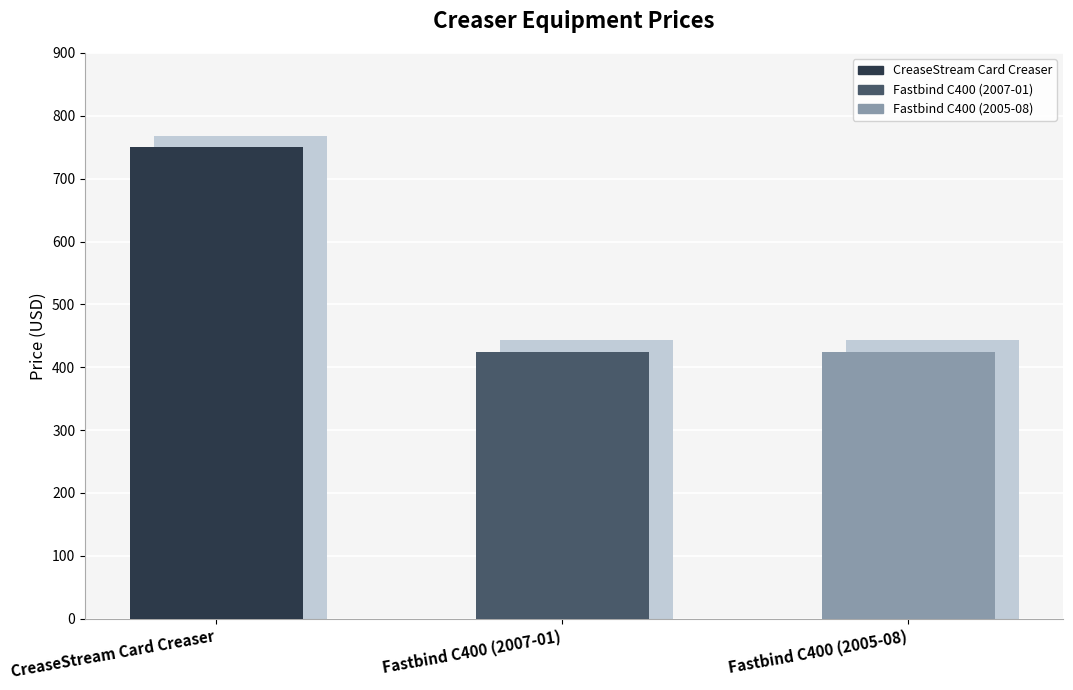

List the labels in order of value, smallest first.

Fastbind C400 (2007-01), Fastbind C400 (2005-08), CreaseStream Card Creaser